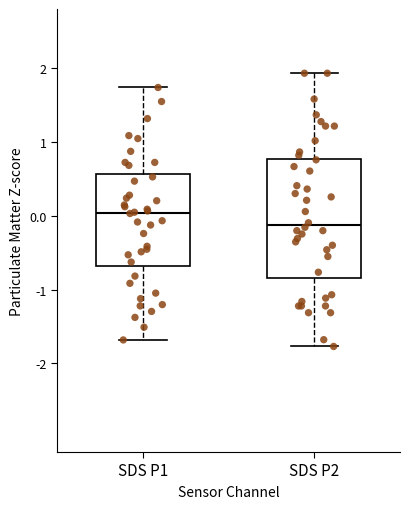

Which box has the lowest median line?

SDS P2